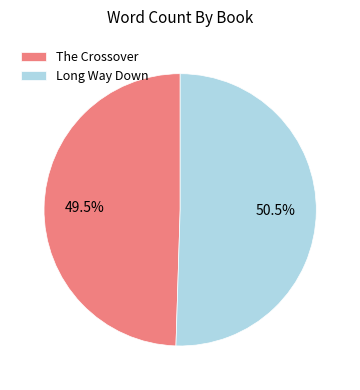

Rank the categories by value from lowest to highest.

The Crossover, Long Way Down